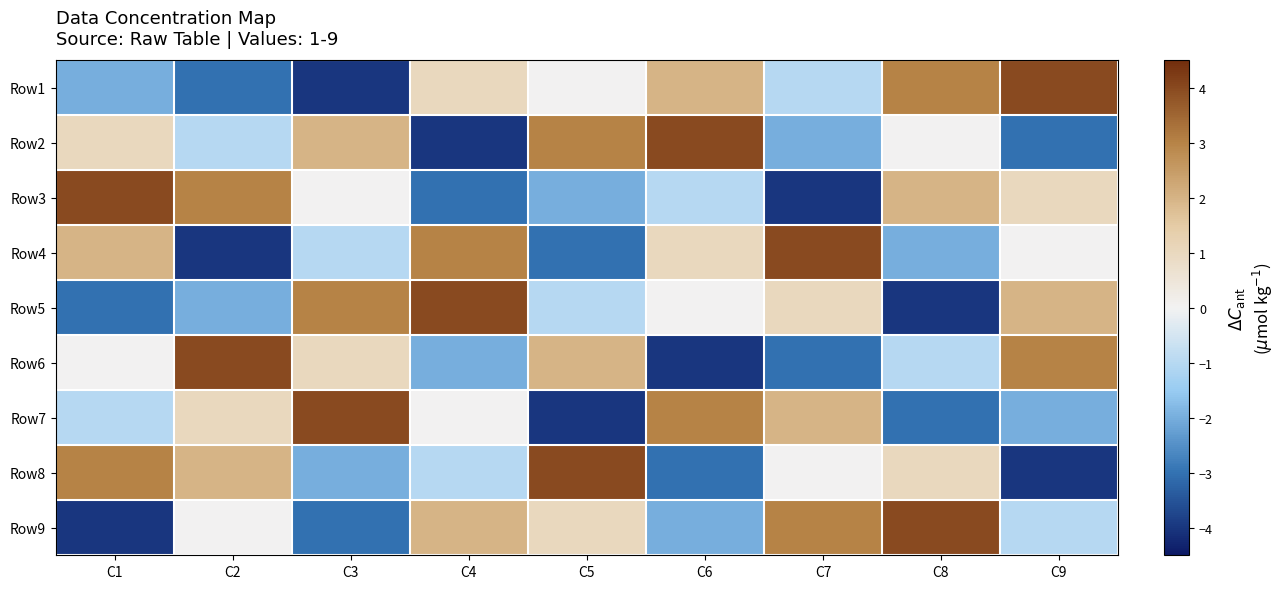

What is the maximum value shown in the chart?

4